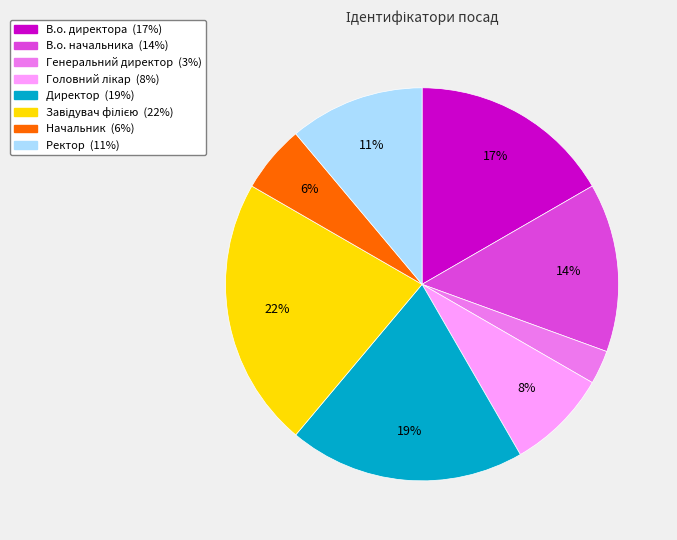

Is there any slice that represents more than half of the pie?

No